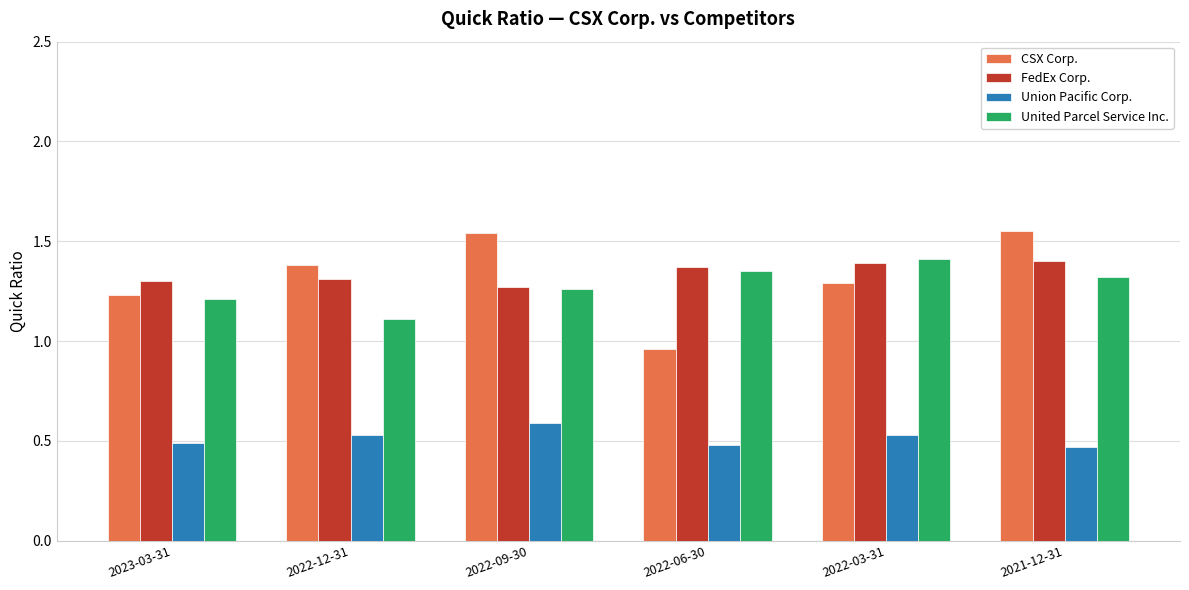

What are all the series names shown in the legend?

CSX Corp., FedEx Corp., Union Pacific Corp., United Parcel Service Inc.